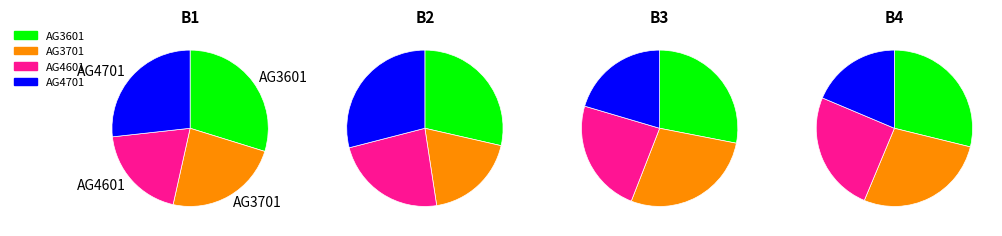

What is the spread (max minus min) of values at B3?

7.1